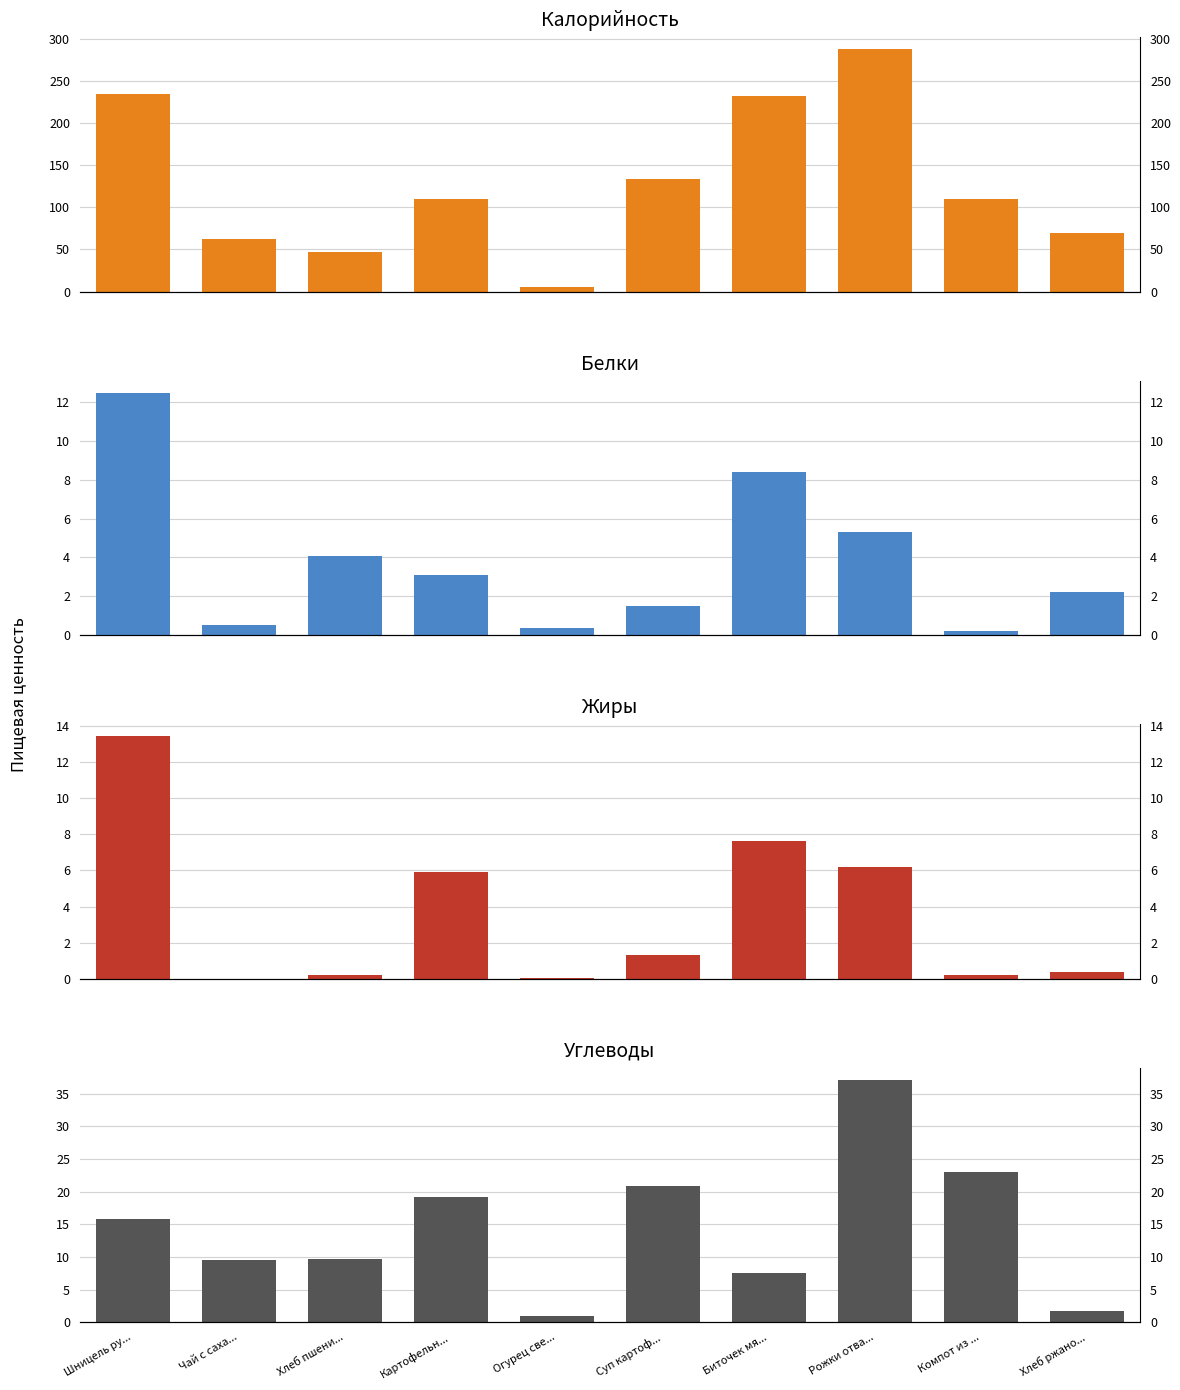

Where is Белки nearest to the value 6?

Рожки отва...